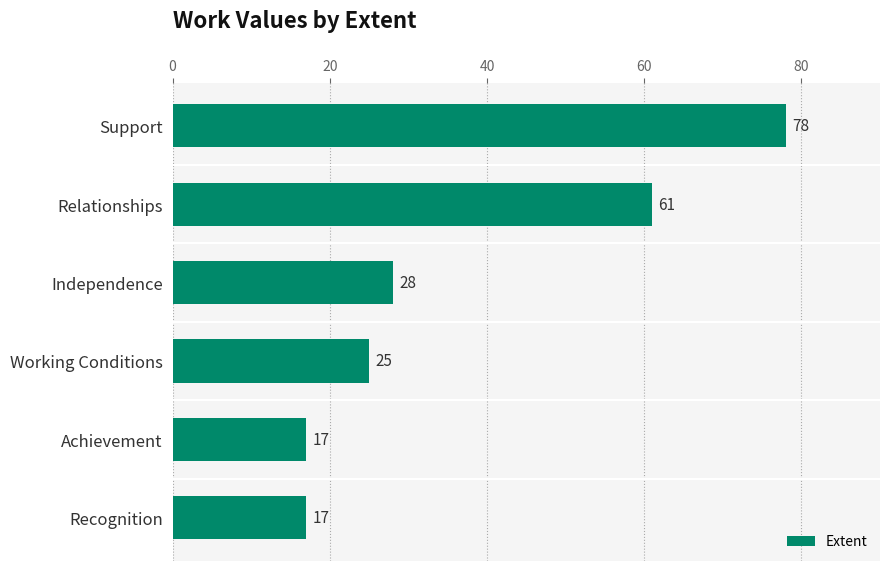

Between Independence and Recognition, which is larger?

Independence